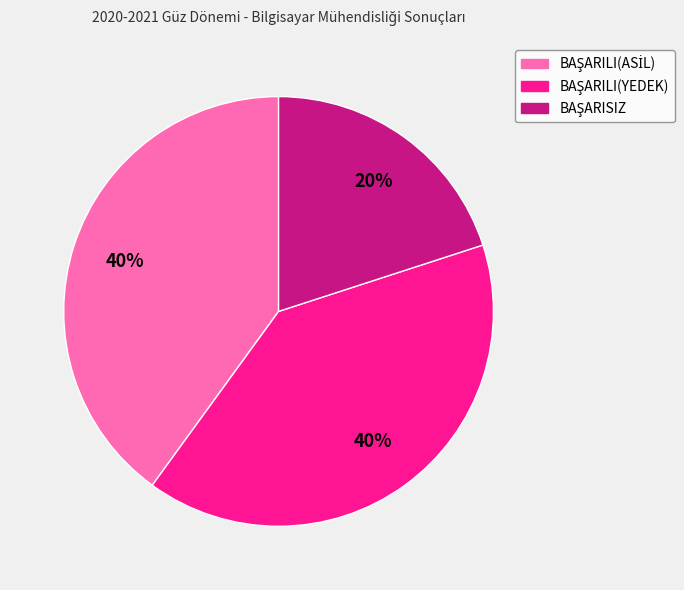

To the nearest percent, what is the difference between the largest and smallest slice percentages?

20%